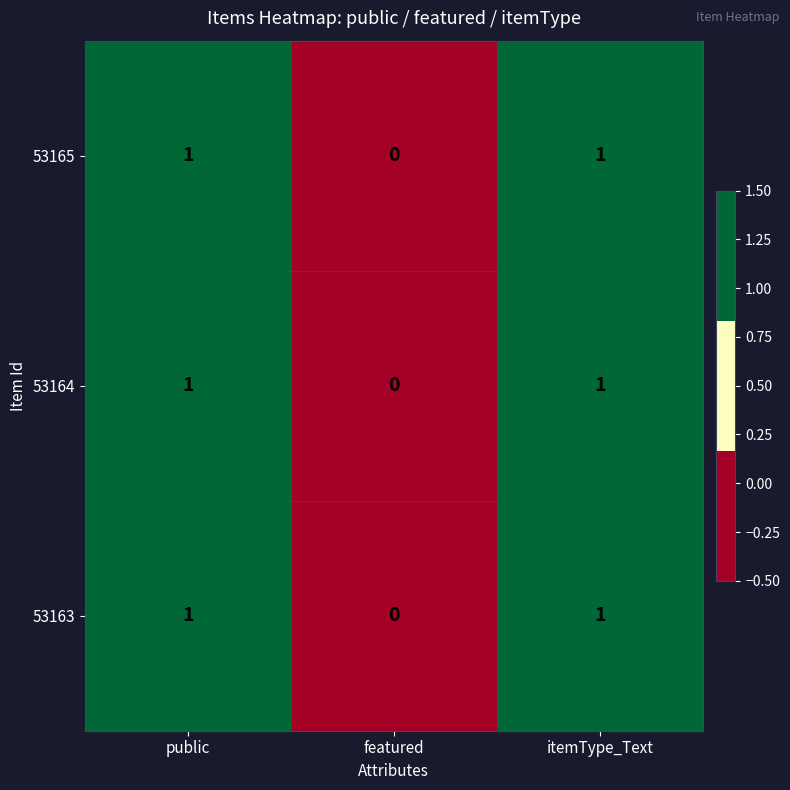

Which category has the lowest value across all series?

featured